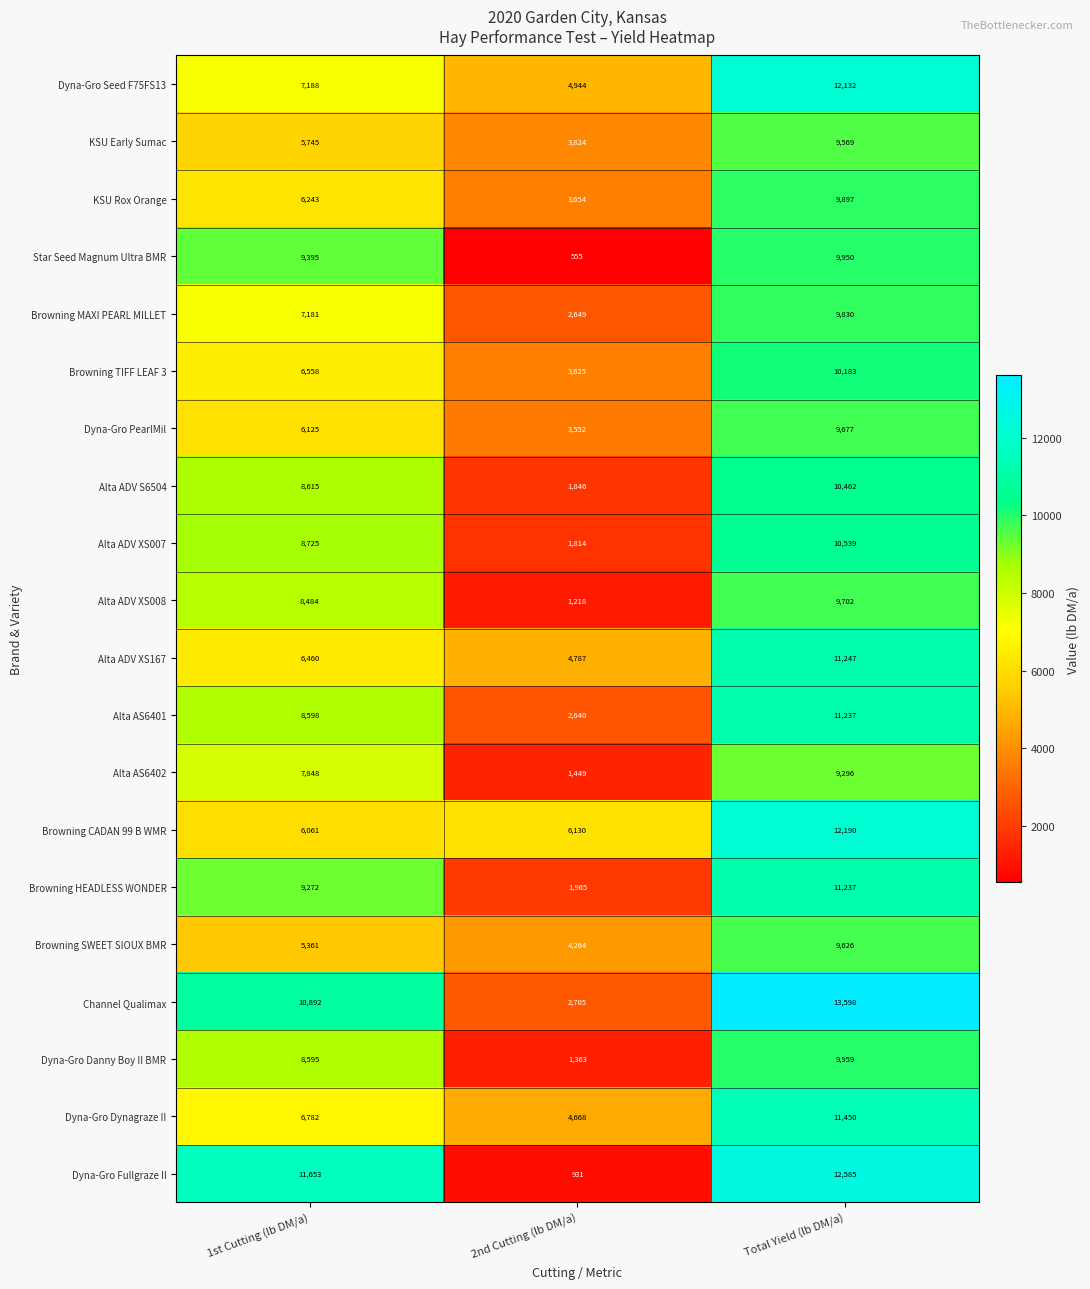

Which category has the lowest value across all series?

2nd Cutting (lb DM/a)